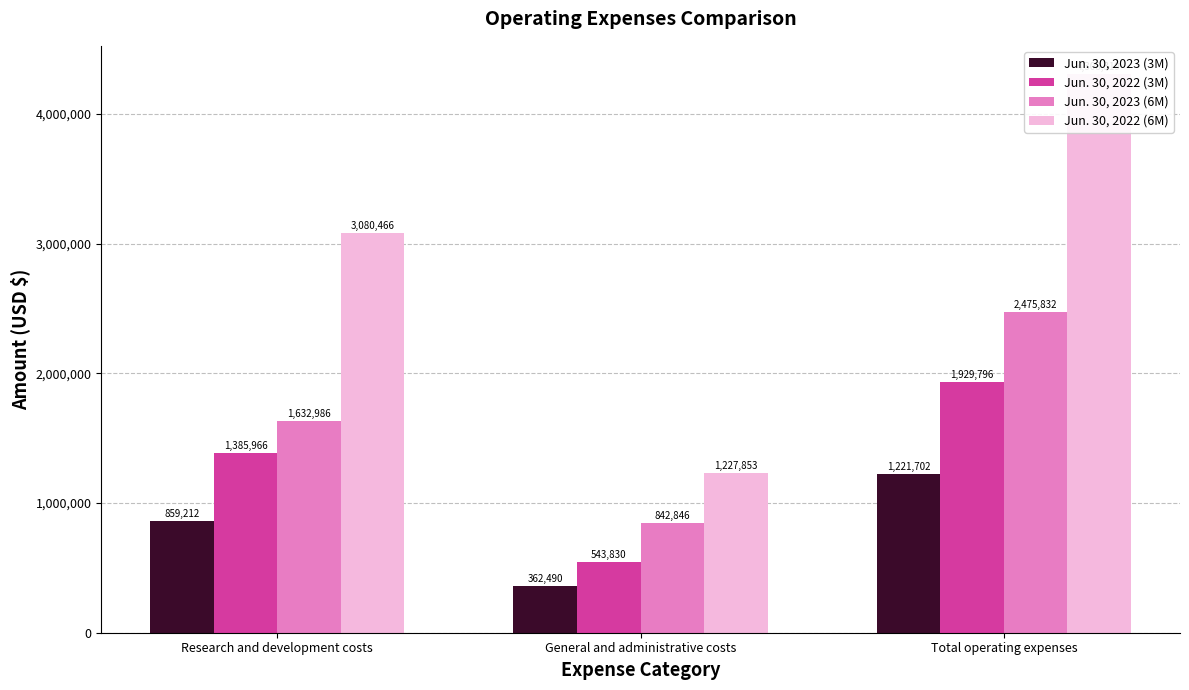

At which label does Jun. 30, 2022 (3M) reach its peak?

Total operating expenses